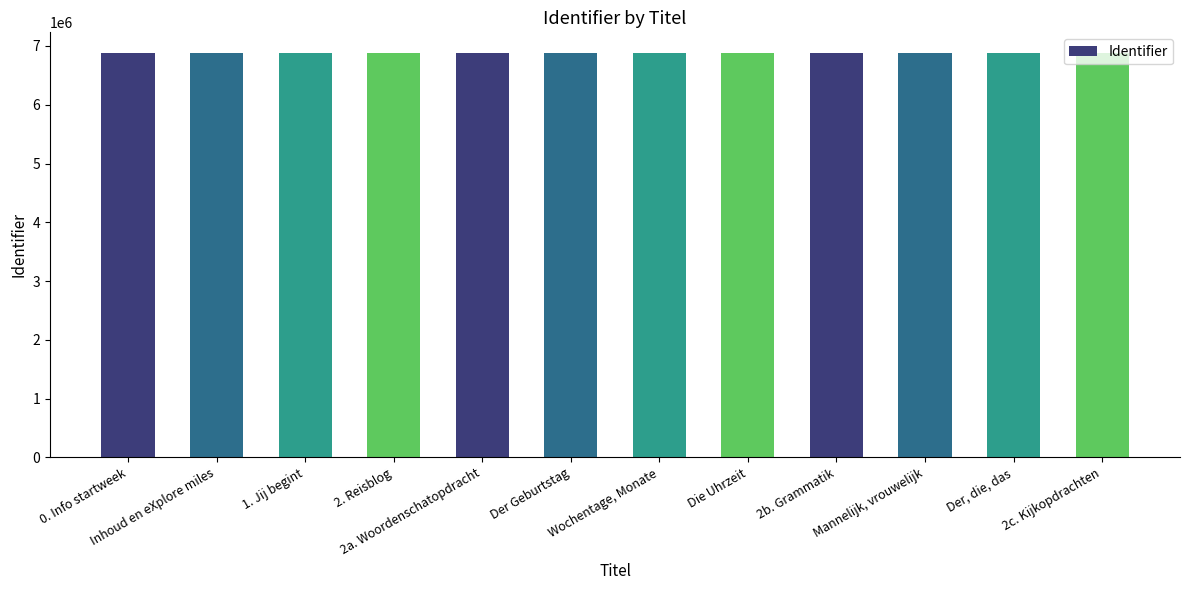

How many categories are shown in the chart?

12